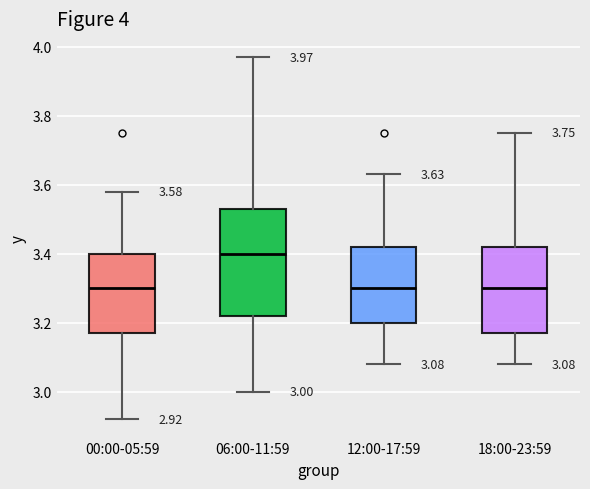

Comparing the boxes themselves (not the whiskers), which one is the tallest?

06:00-11:59